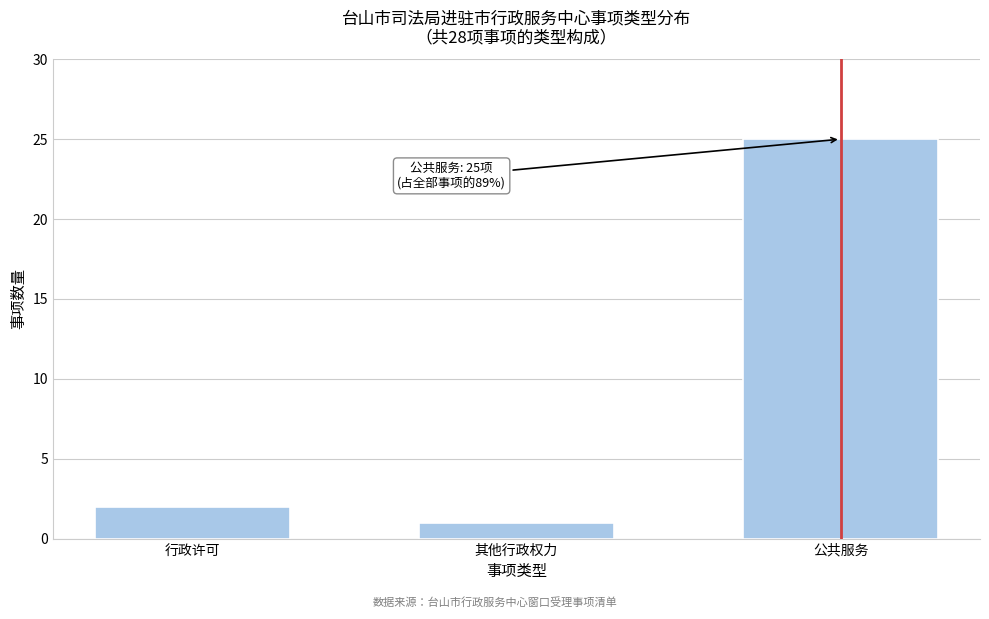

Reading left to right, what are all the values shown in this chart?

2	1	25